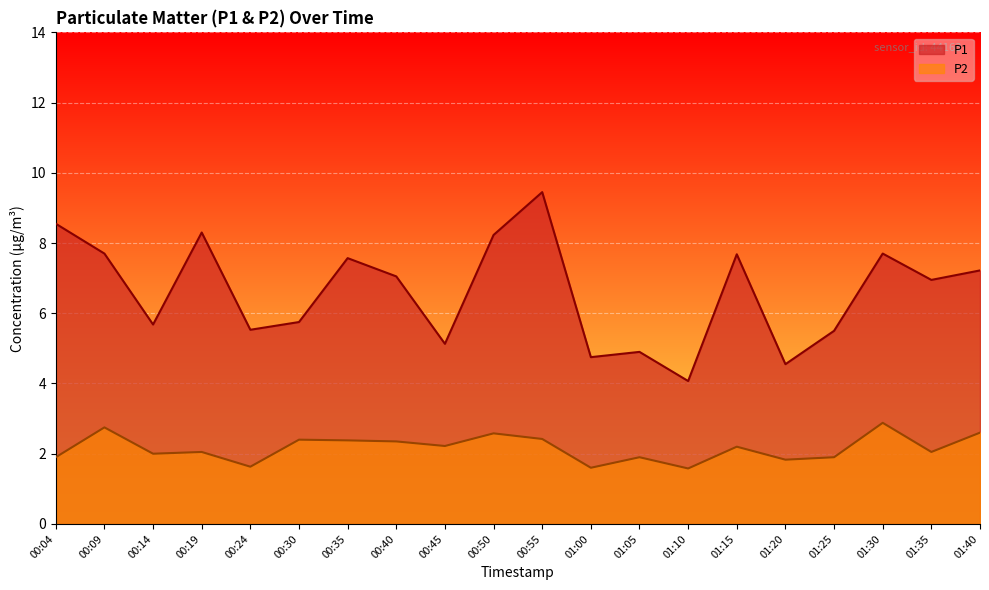

True or false: P1 has more than 2 interior local peaks.

True